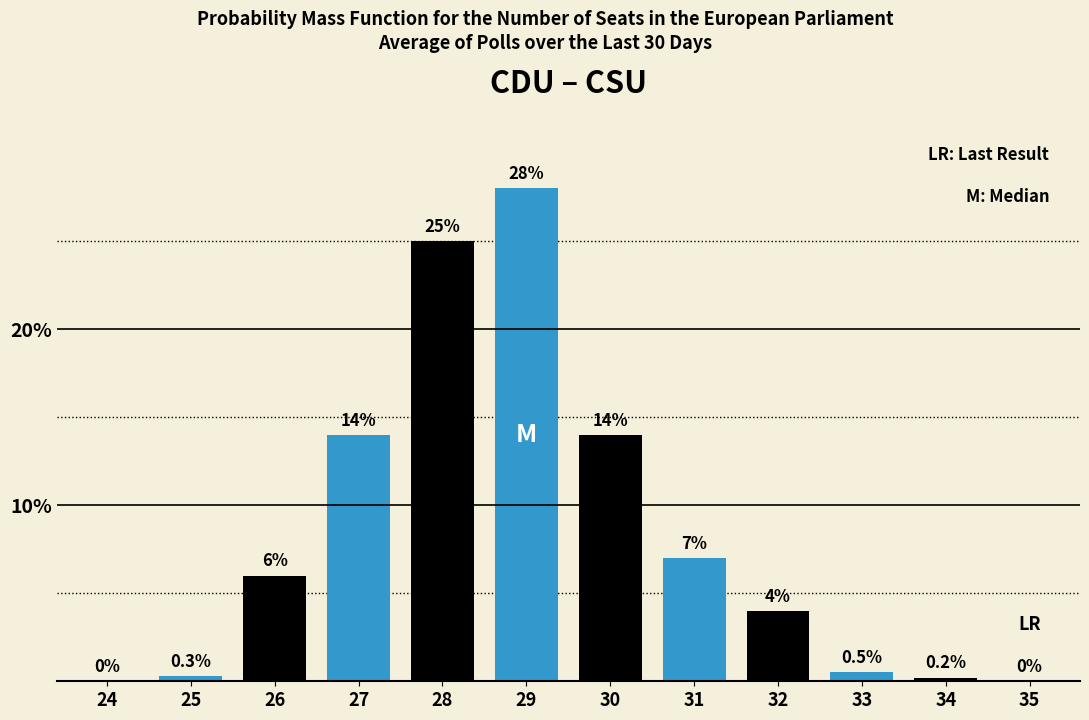

Reading left to right, what are all the values shown in this chart?

24=0.0	25=0.3	26=6.0	27=14.0	28=25.0	29=28.0	30=14.0	31=7.0	32=4.0	33=0.5	34=0.2	35=0.0